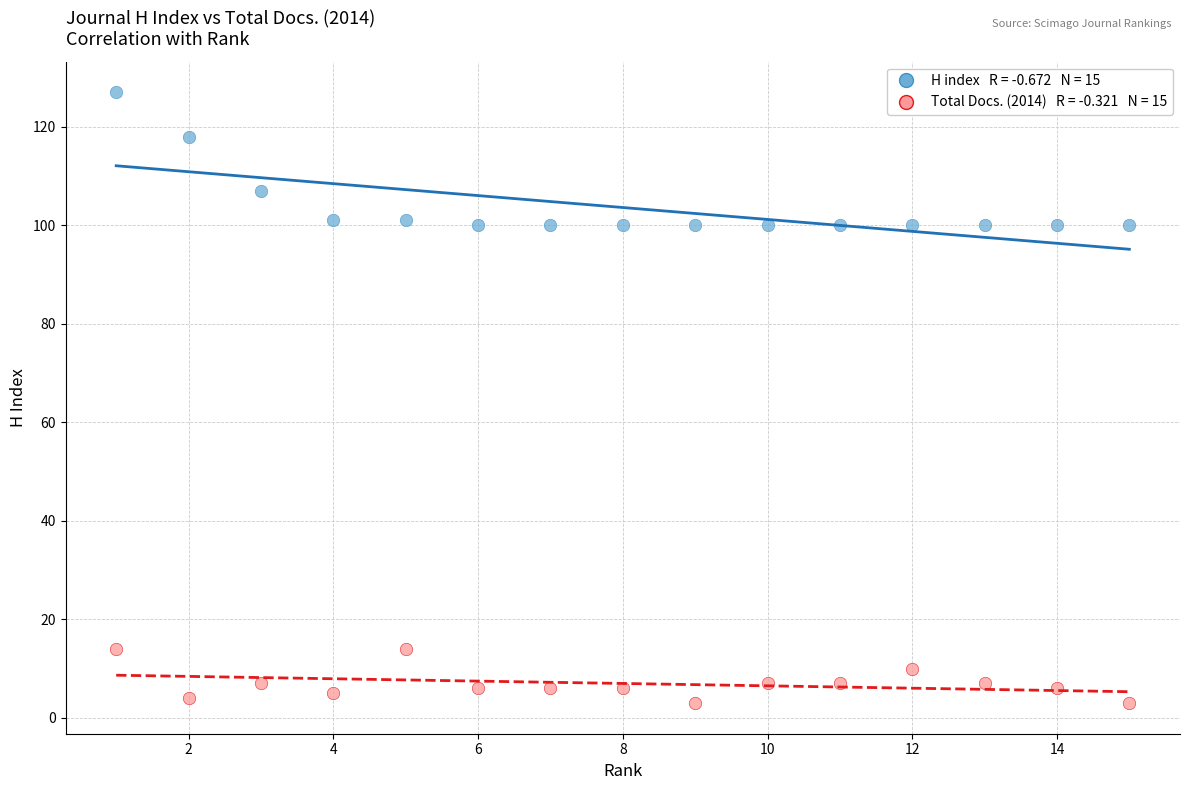

Across all data points, what is the range of Y values (max minus min)?

124